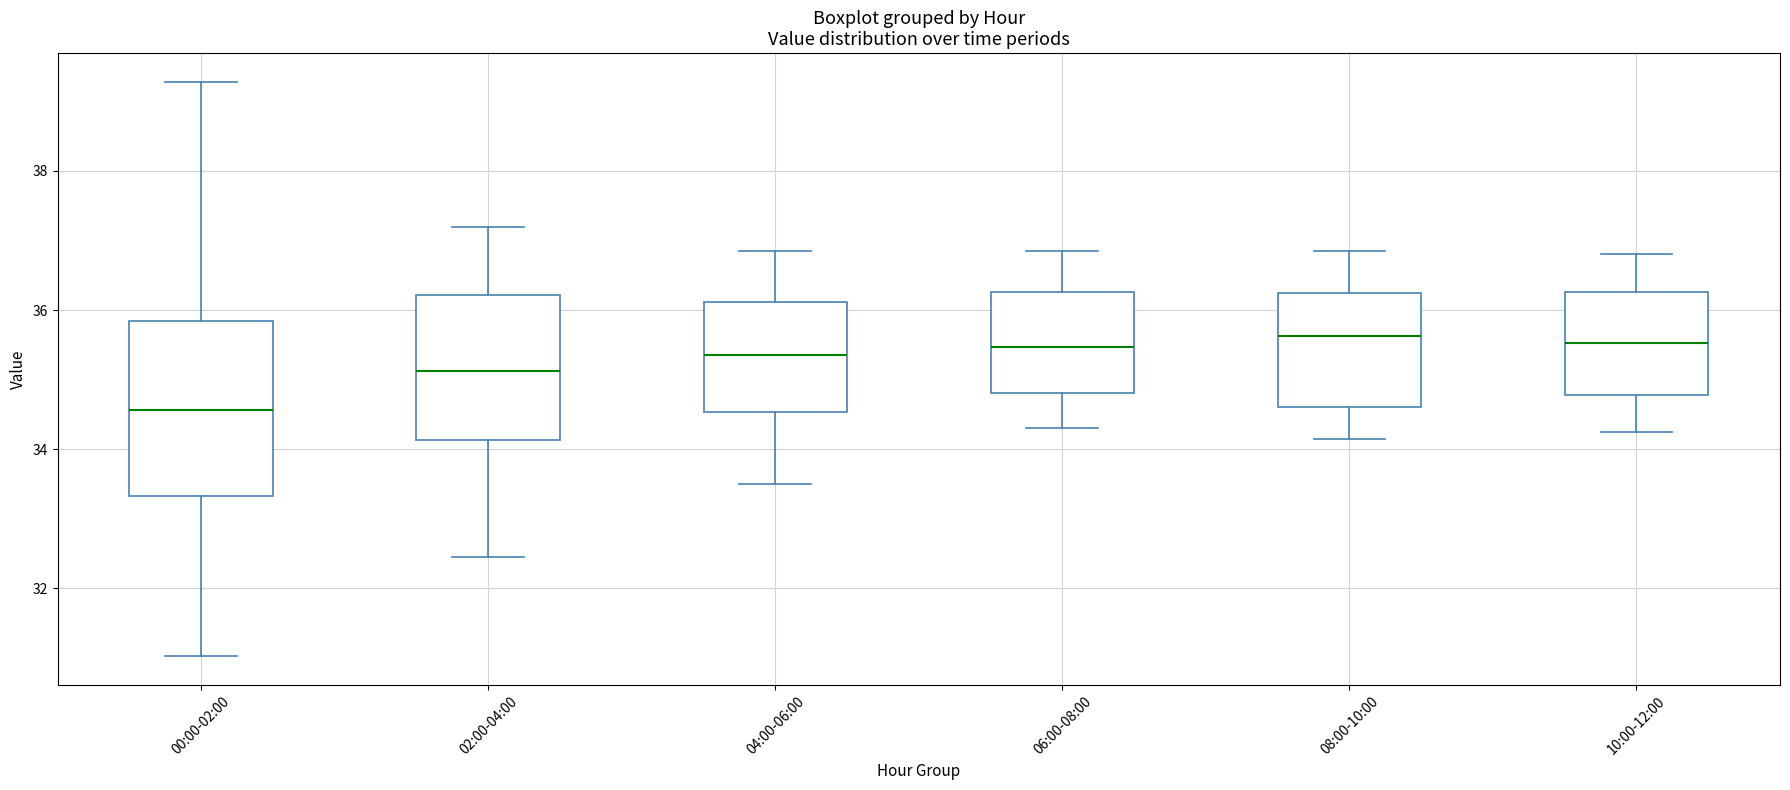

Which box is the tallest, from its lower edge to its upper edge?

00:00-02:00